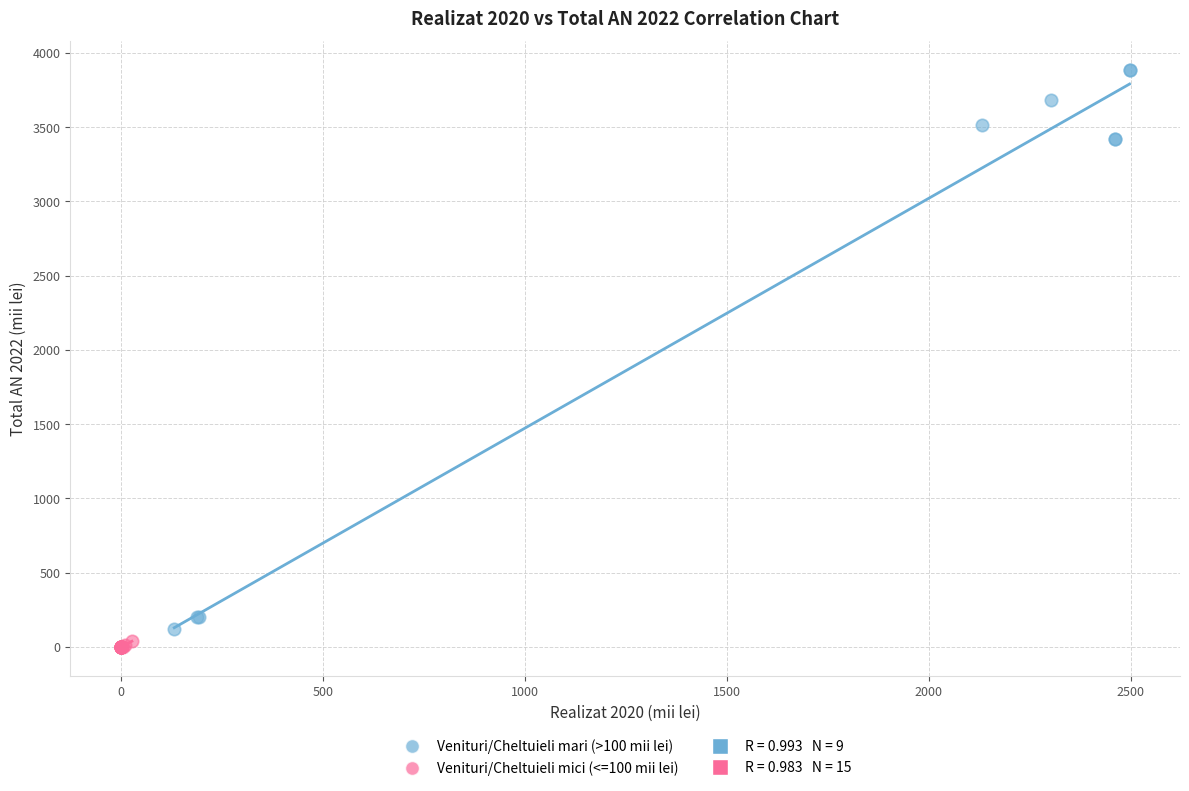

Which series reaches the maximum Y coordinate?

Venituri/Cheltuieli mari (>100 mii lei)